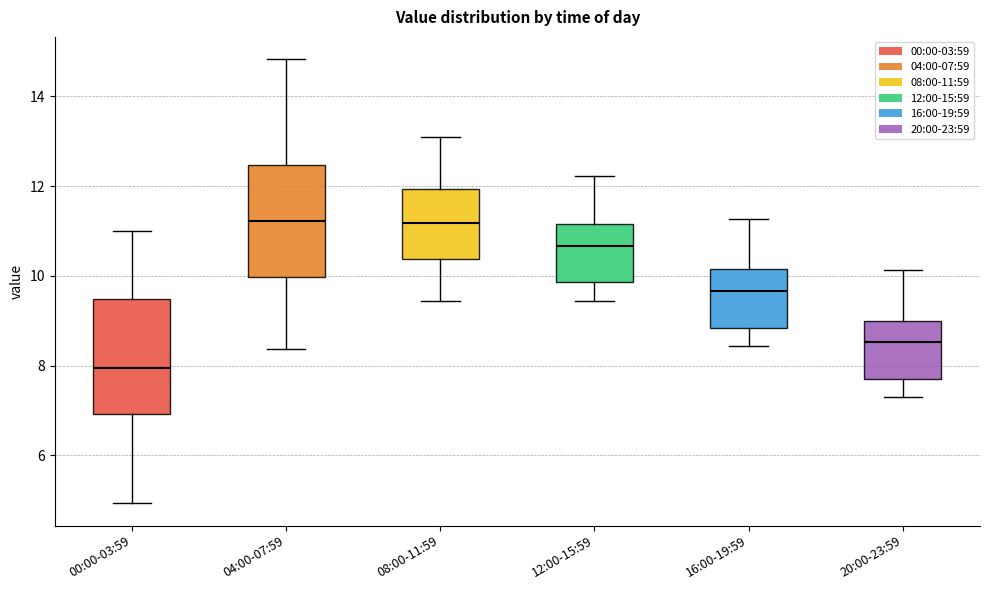

Reading left to right, read every box against the y-axis: the position of its median line, the range the box covers, and the ends of its whiskers. The values are not printed on the chart, so give them approximately, as read against the axis.

00:00-03:59: median 8.0, box 7.0 to 9.4, whiskers 5.0 to 11.0
04:00-07:59: median 11.2, box 10.0 to 12.4, whiskers 8.4 to 14.8
08:00-11:59: median 11.2, box 10.4 to 12.0, whiskers 9.4 to 13.2
12:00-15:59: median 10.6, box 9.8 to 11.2, whiskers 9.4 to 12.2
16:00-19:59: median 9.6, box 8.8 to 10.2, whiskers 8.4 to 11.2
20:00-23:59: median 8.6, box 7.8 to 9.0, whiskers 7.4 to 10.2